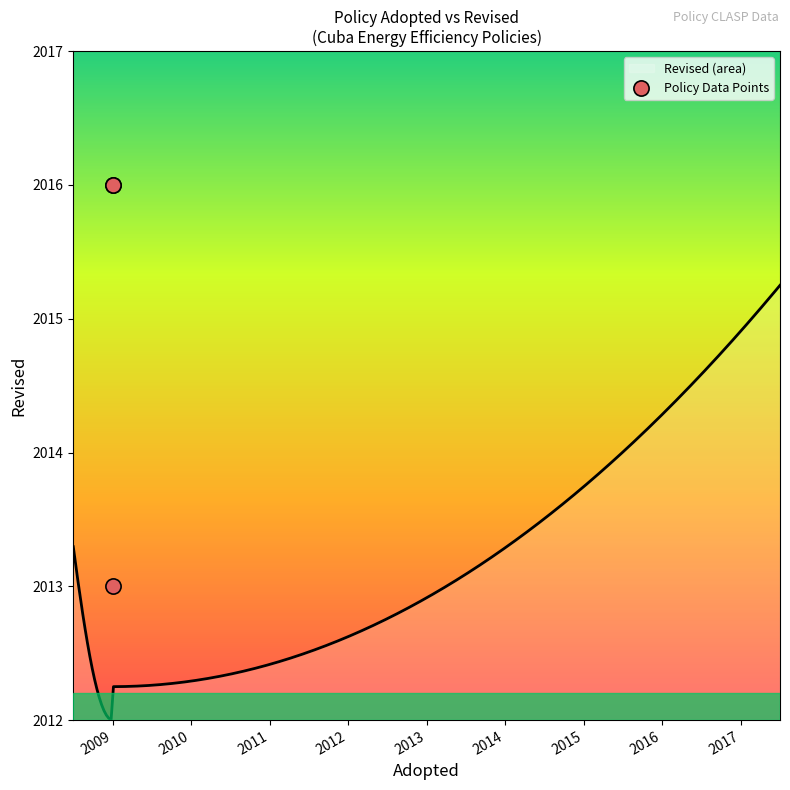

What is the lowest value of the Revised (area) series?

2012.0